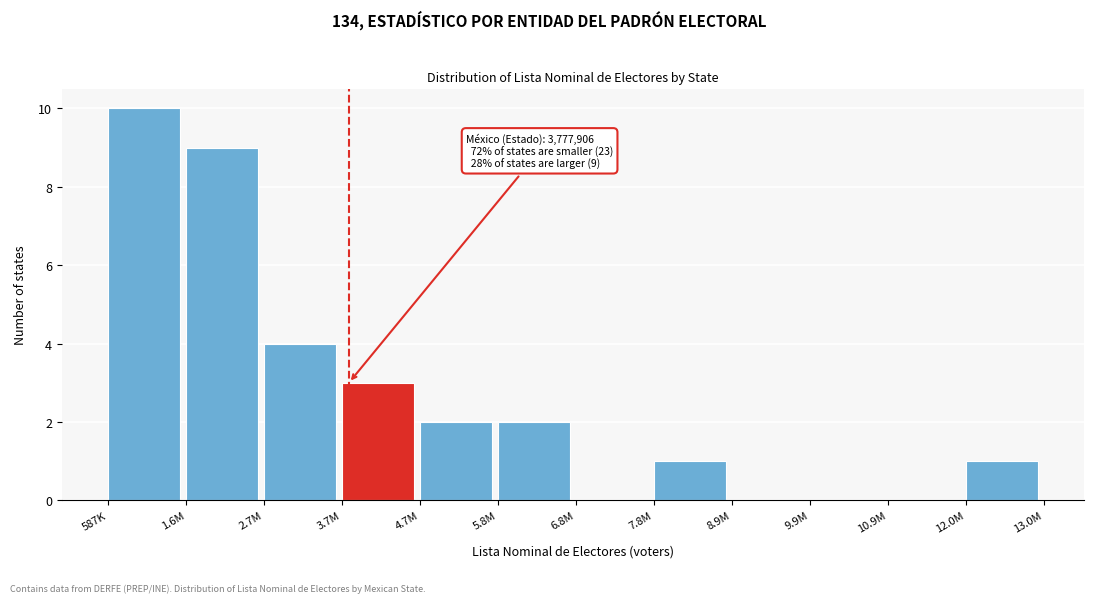

Reading left to right, what are all the values shown in this chart?

587K=10	1.6M=9	2.7M=4	3.7M=3	4.7M=2	5.8M=2	6.8M=0	7.8M=1	8.9M=0	9.9M=0	10.9M=0	12.0M=1